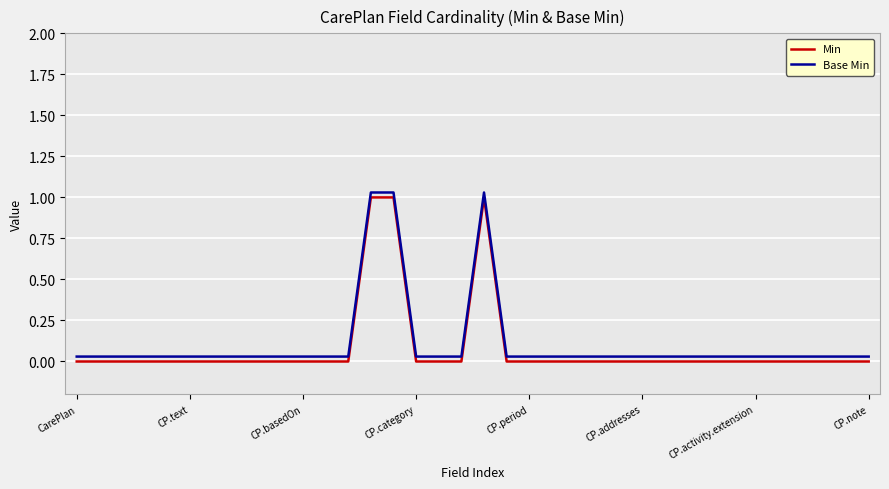

What is the maximum value shown in the chart?

1.0